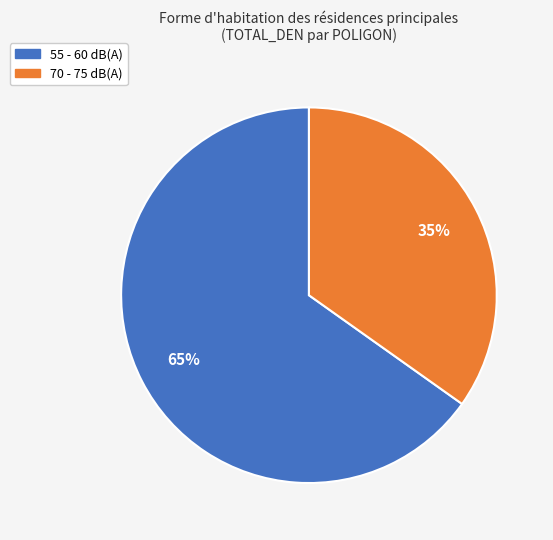

Is there a majority slice in this chart?

Yes